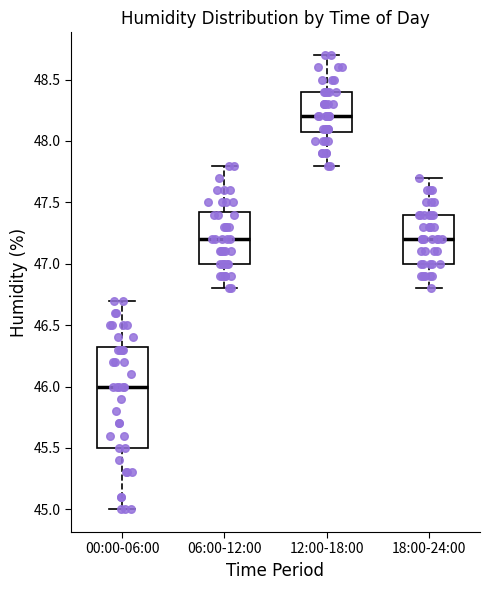

Reading left to right, read every box against the y-axis: the position of its median line, the range the box covers, and the ends of its whiskers. The values are not printed on the chart, so give them approximately, as read against the axis.

00:00-06:00: median 46.00, box 45.50 to 46.35, whiskers 45.00 to 46.70
06:00-12:00: median 47.20, box 47.00 to 47.45, whiskers 46.80 to 47.80
12:00-18:00: median 48.20, box 48.10 to 48.40, whiskers 47.80 to 48.70
18:00-24:00: median 47.20, box 47.00 to 47.40, whiskers 46.80 to 47.70